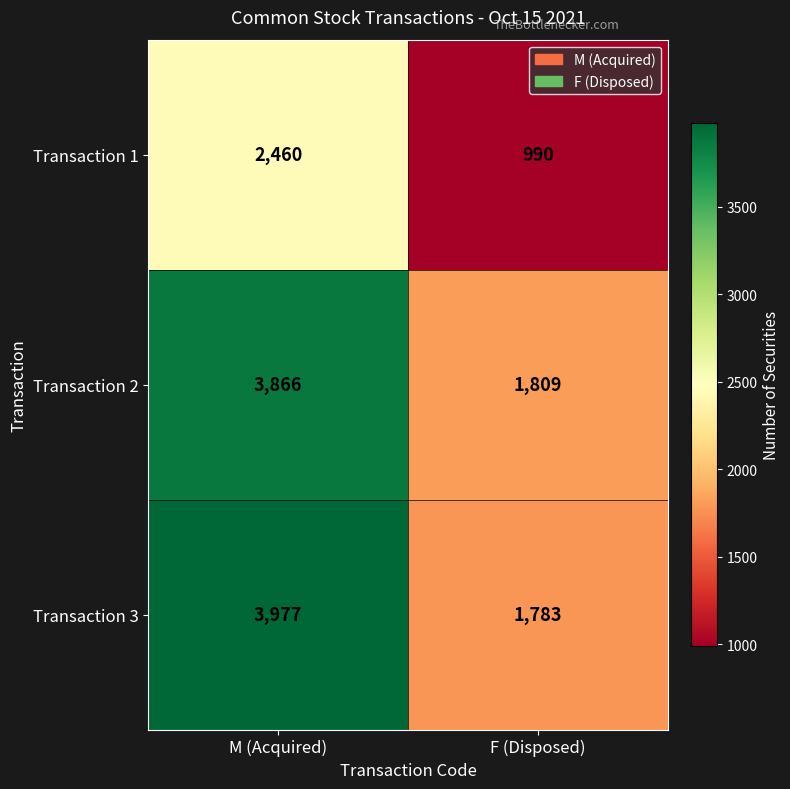

At which category is the sum across all series the highest?

M (Acquired)